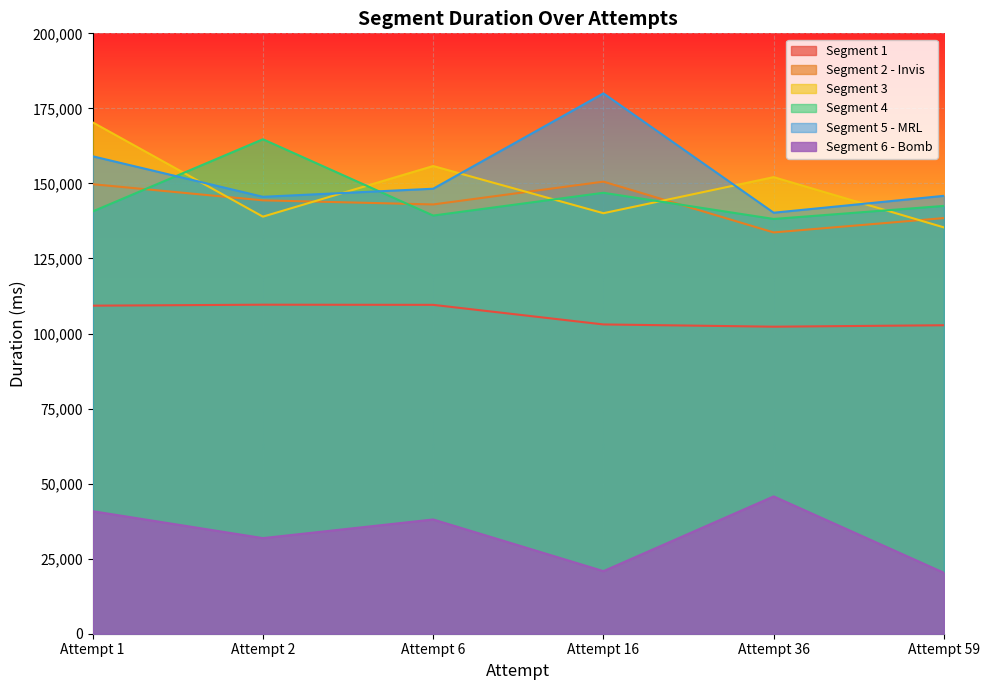

At which category does Segment 3 reach its first local peak?

Attempt 6